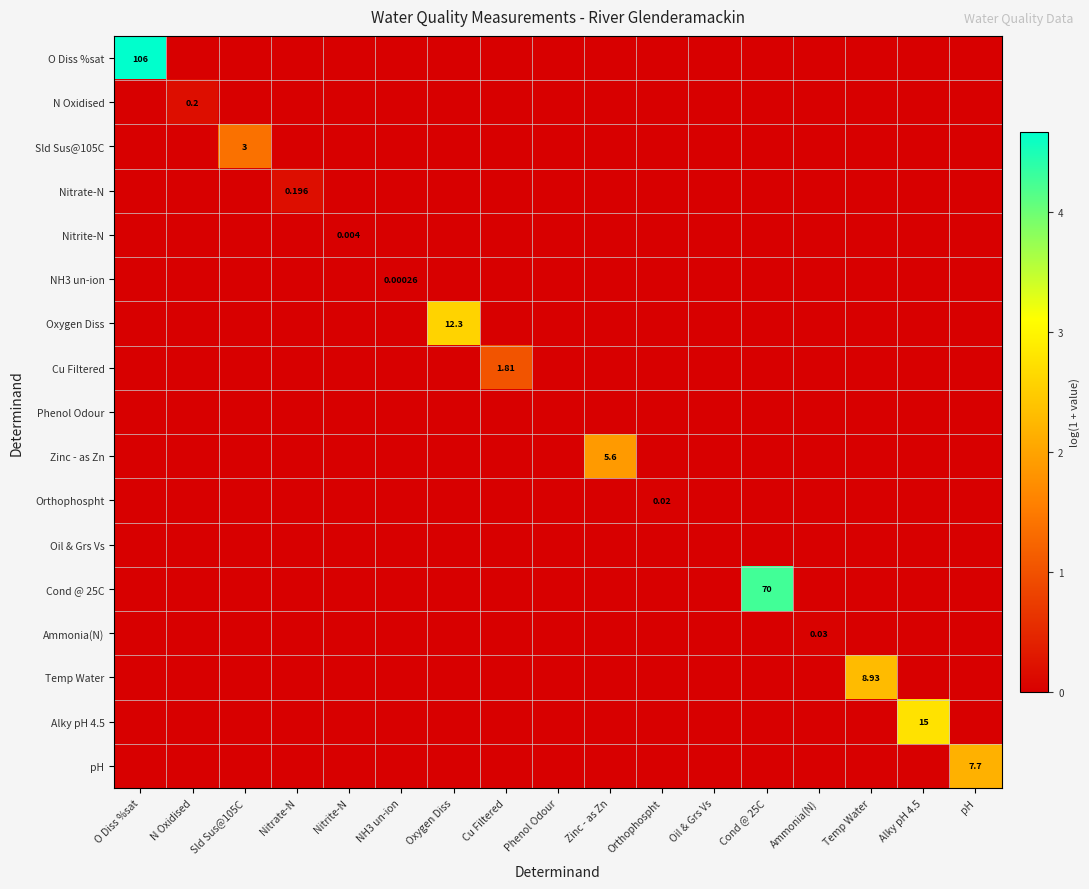

How many distinct data groups are displayed?

17